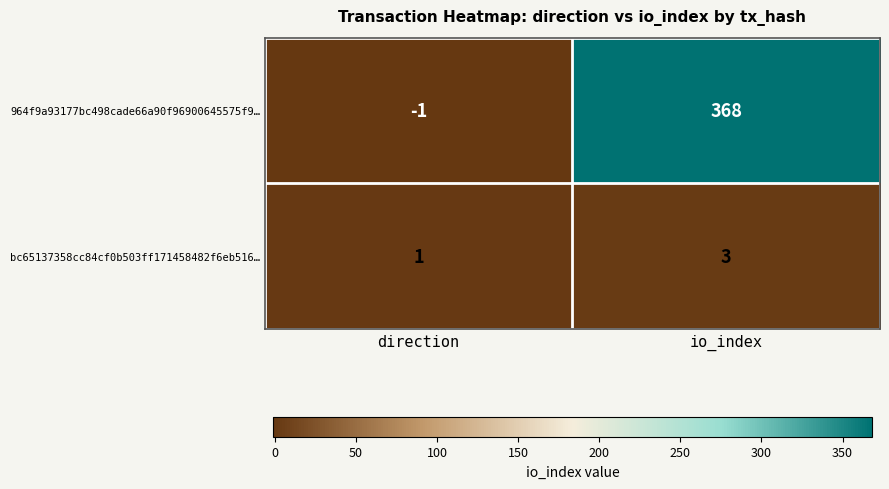

Where is bc65137358cc84cf0b503ff171458482f6eb516… nearest to the value 2?

direction